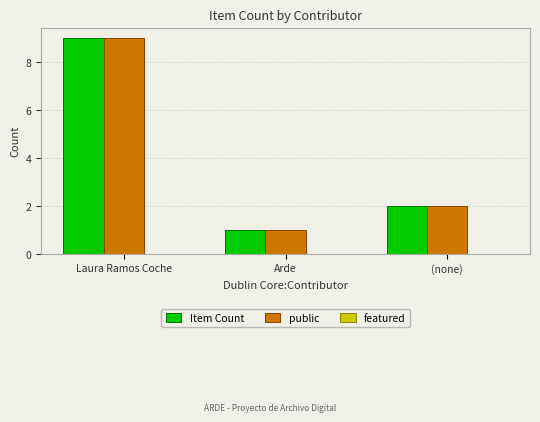

What is the maximum value shown in the chart?

9